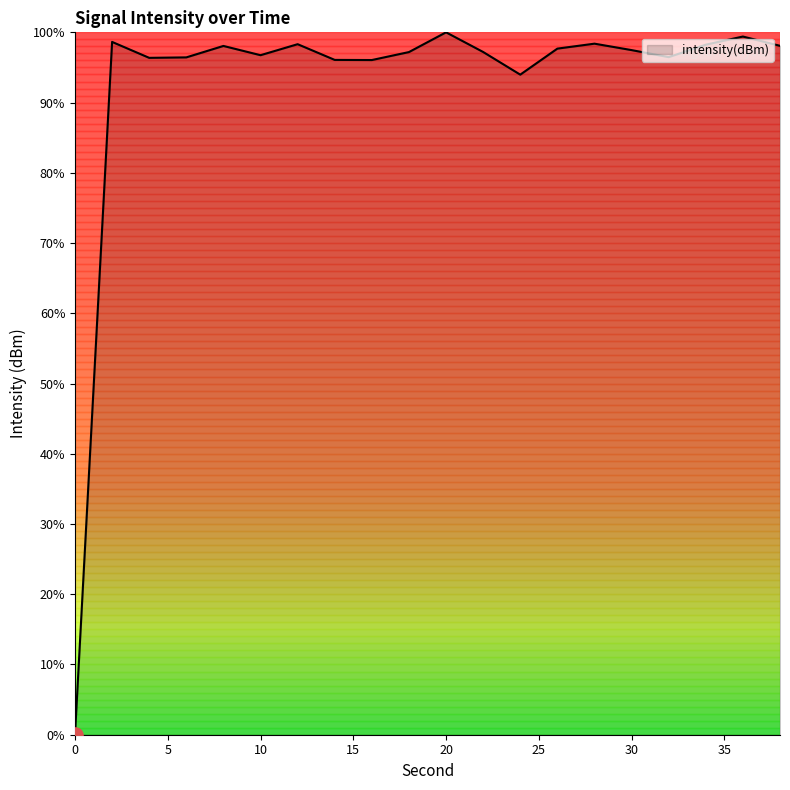

What is the difference between the maximum and minimum values?

100.0